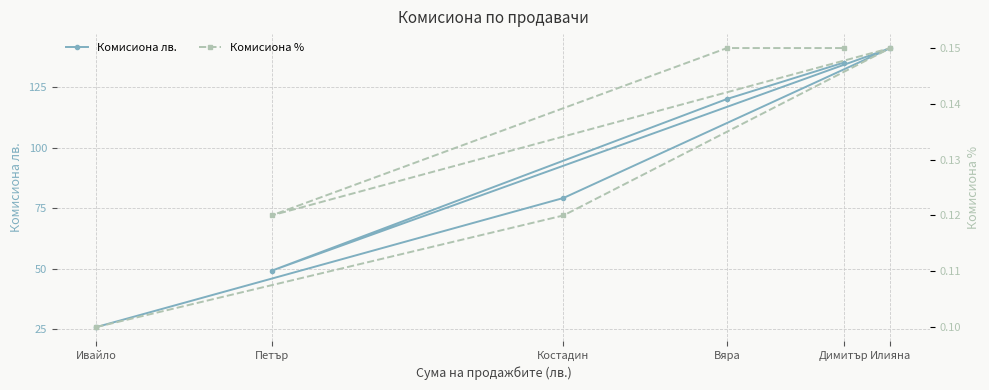

True or false: Комисиона % has more than 2 points higher than both neighbors.

False